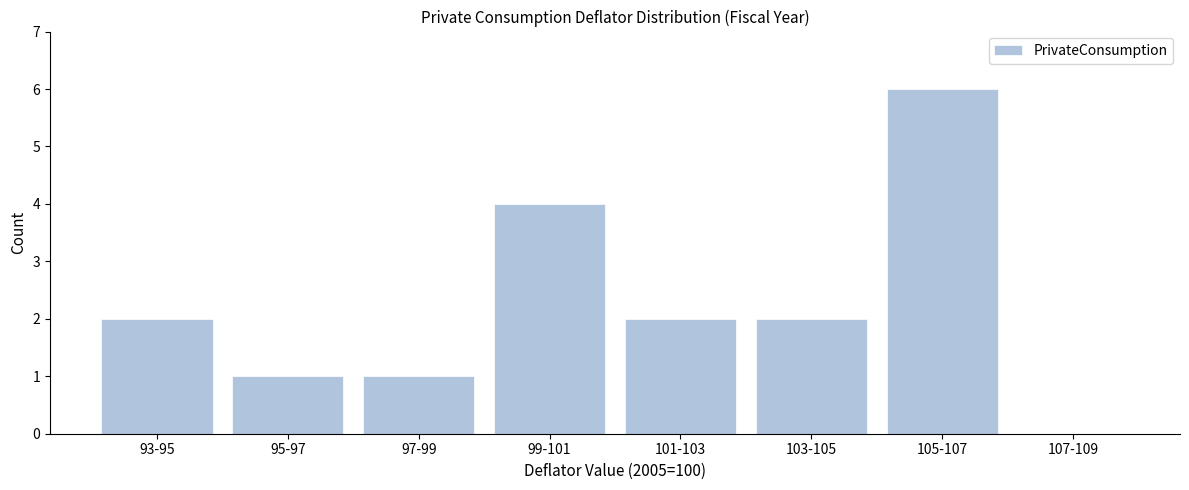

Reading left to right, list all the values displayed in this chart.

93-95=2	95-97=1	97-99=1	99-101=4	101-103=2	103-105=2	105-107=6	107-109=0